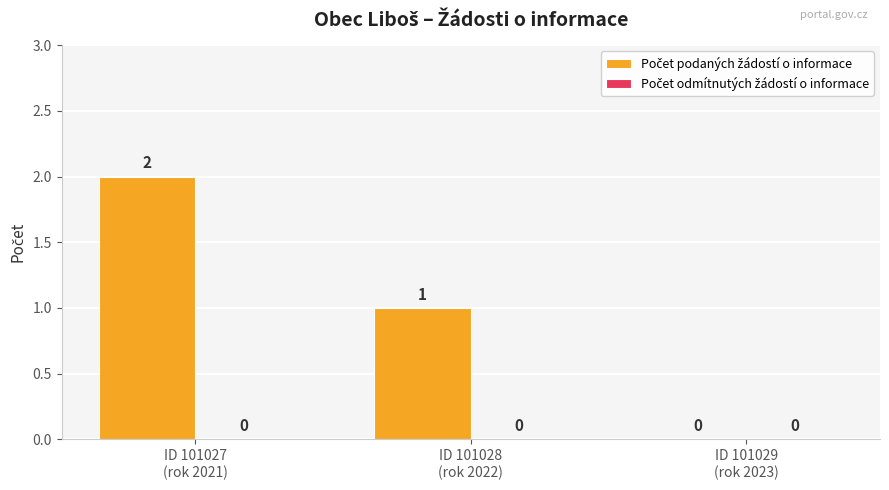

What is the sum of all values?

3